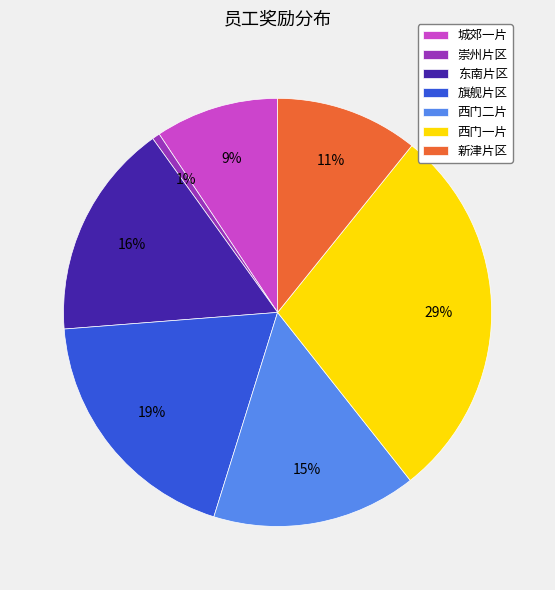

Count the number of slices in the pie.

7